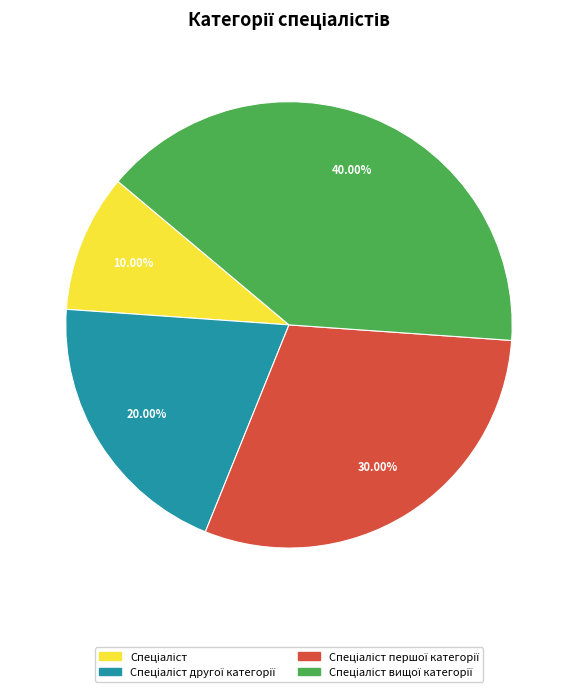

Does any single category account for the majority?

No